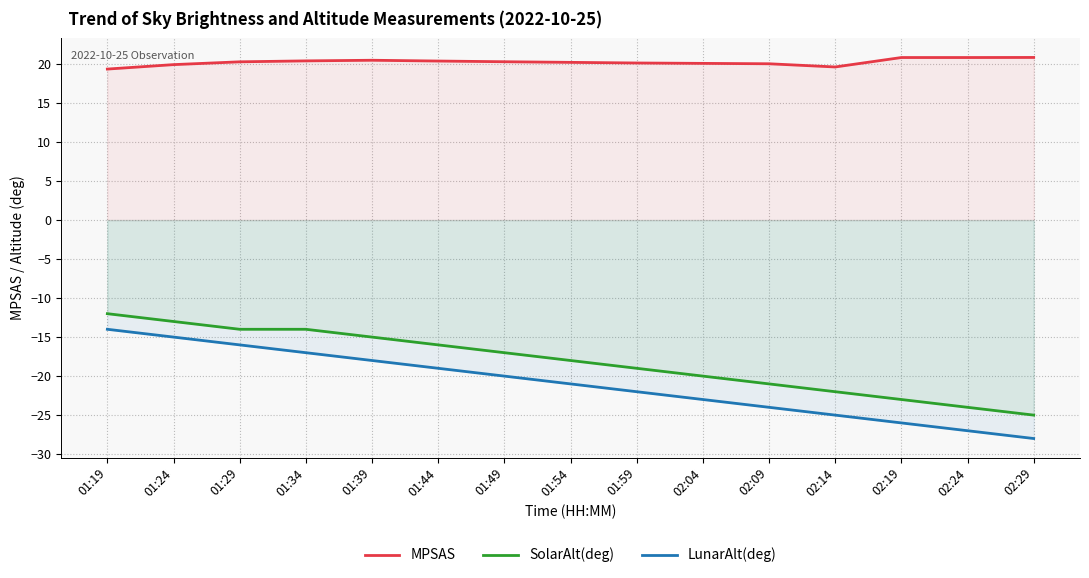

How many values in the MPSAS series are below 20?

3